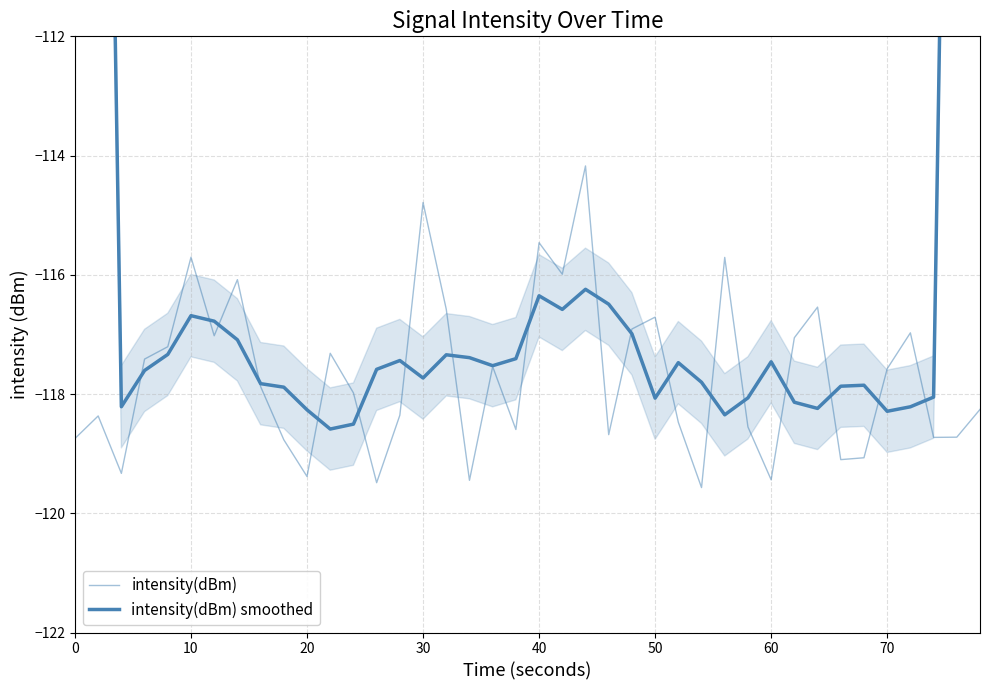

What is the lowest value of the intensity(dBm) smoothed series?

-118.6